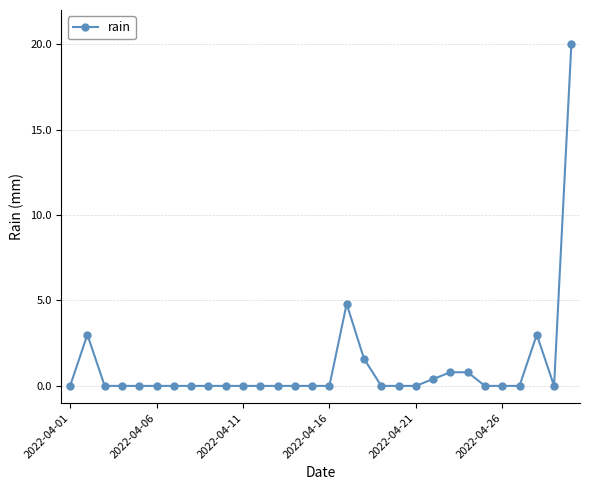

What is the difference between the maximum and minimum values?

20.0